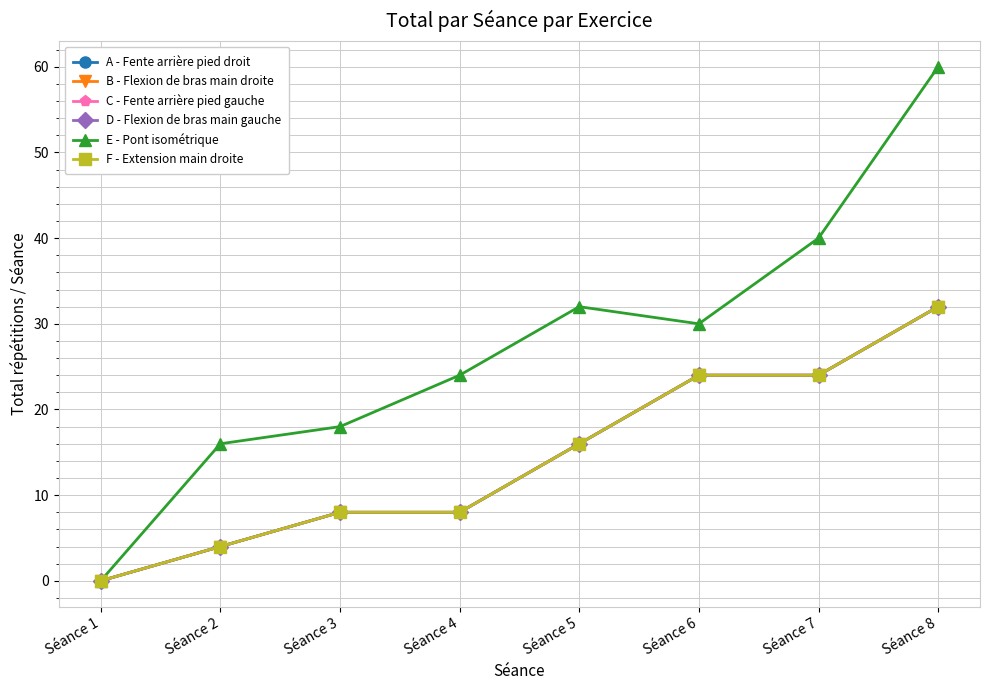

Rank the series by their maximum value, from lowest to highest.

A - Fente arrière pied droit, B - Flexion de bras main droite, C - Fente arrière pied gauche, D - Flexion de bras main gauche, F - Extension main droite, E - Pont isométrique